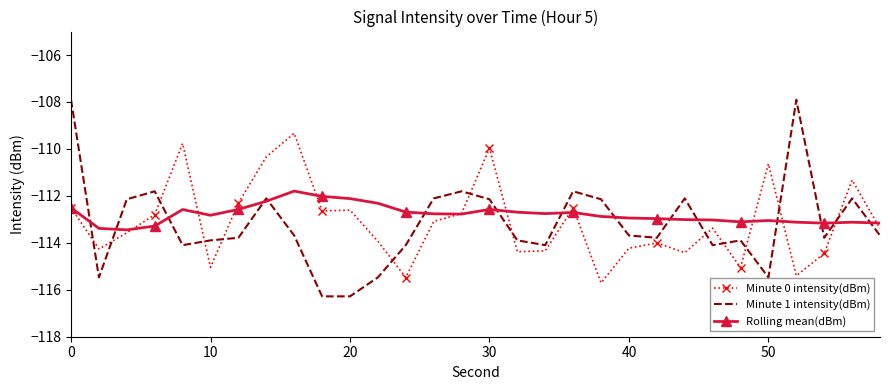

Which series has the widest spread of values?

Minute 1 intensity(dBm)